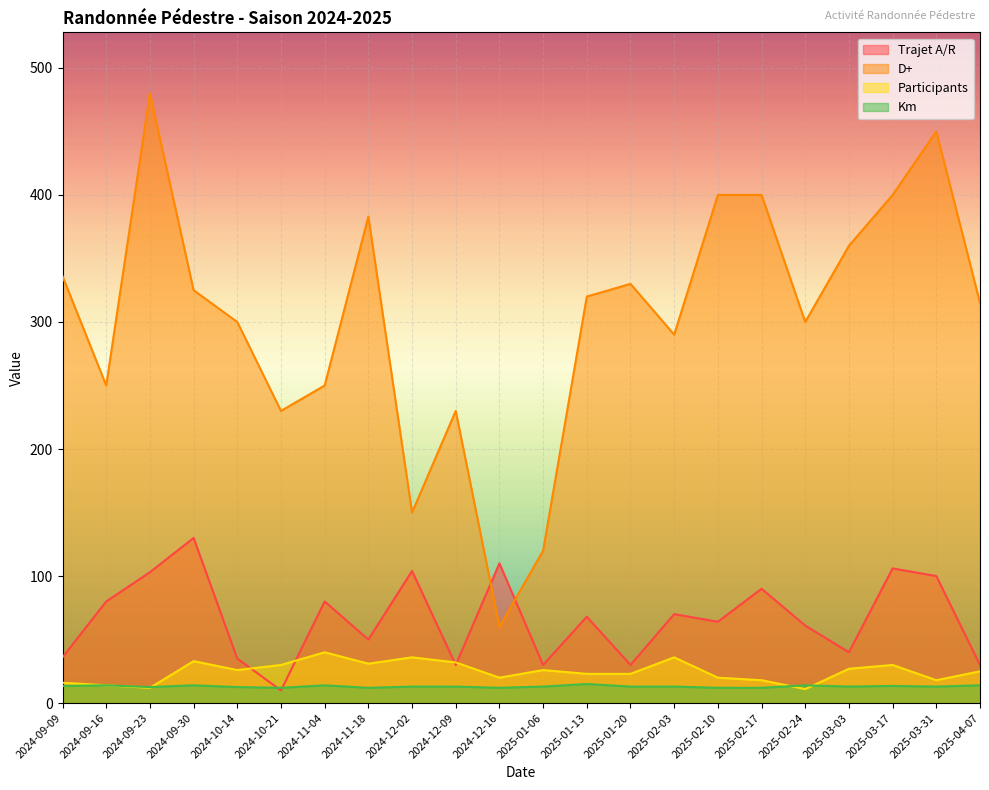

True or false: D+ and Km intersect in this chart.

False